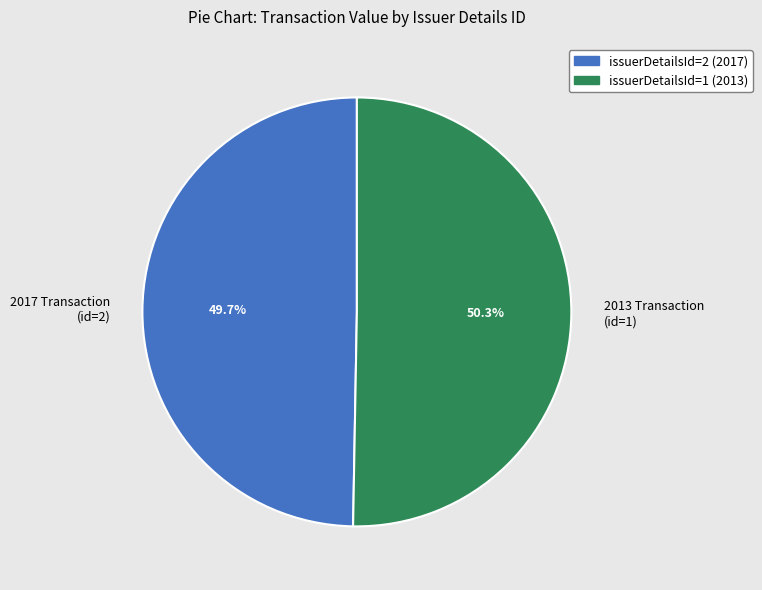

To the nearest percent, what is the average slice percentage?

50%